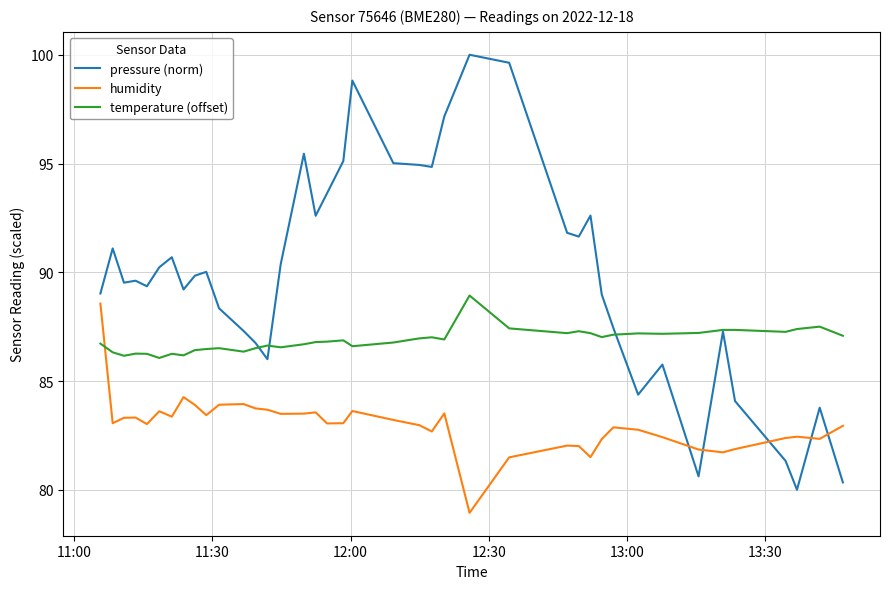

Rank the series by their maximum value, from highest to lowest.

pressure (norm), temperature (offset), humidity